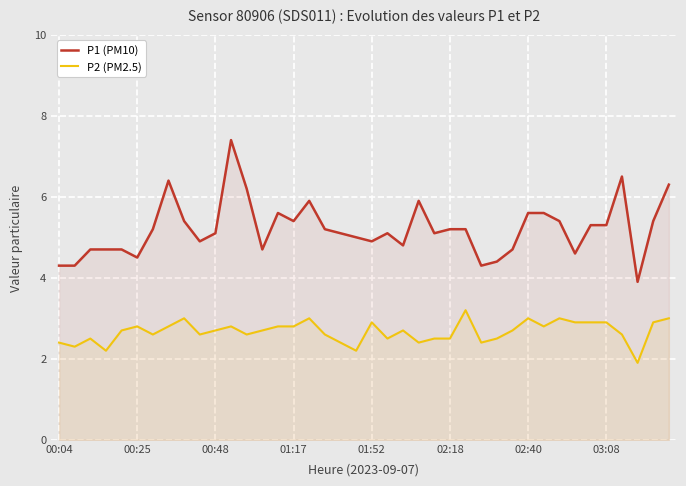

How many data points in P2 (PM2.5) are above 2?

39